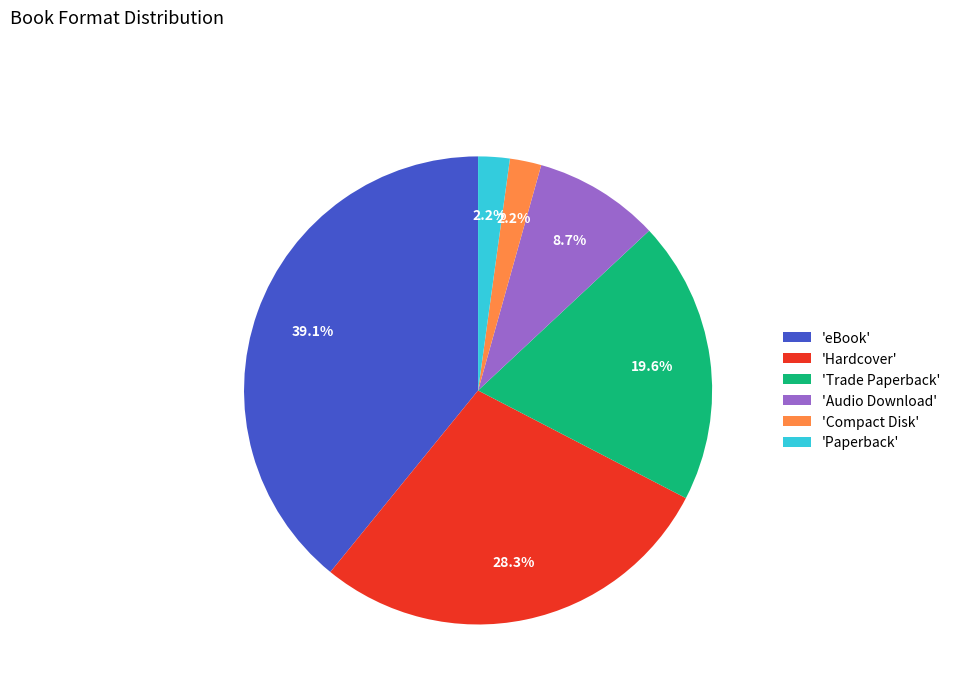

What portion of the pie excludes 'Audio Download'?

91.3%